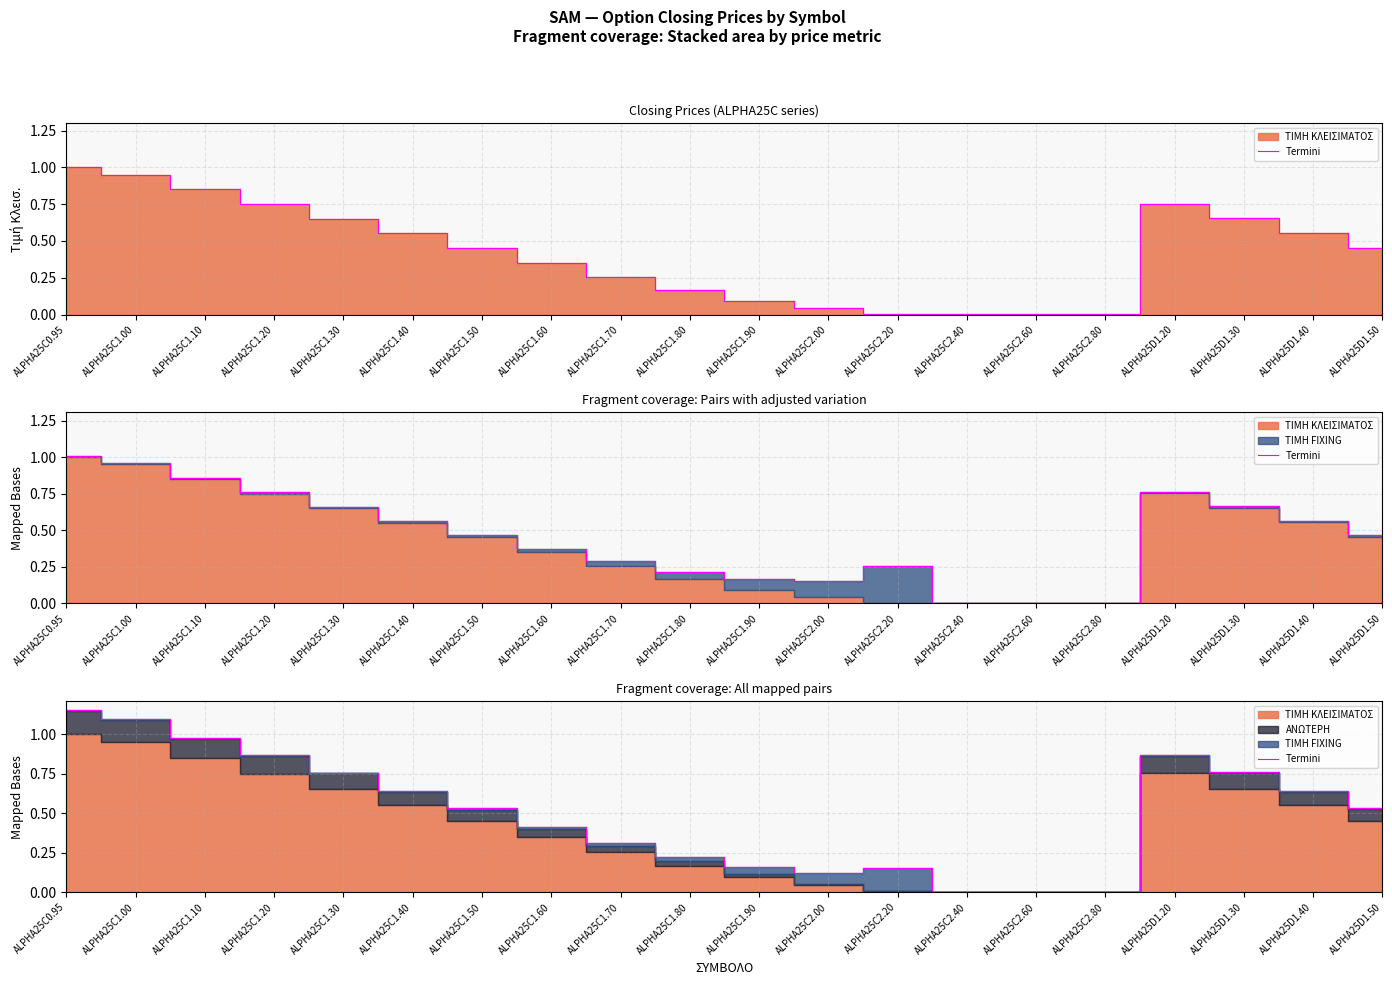

What is the label of the 18th point from the right?

ALPHA25C1.10